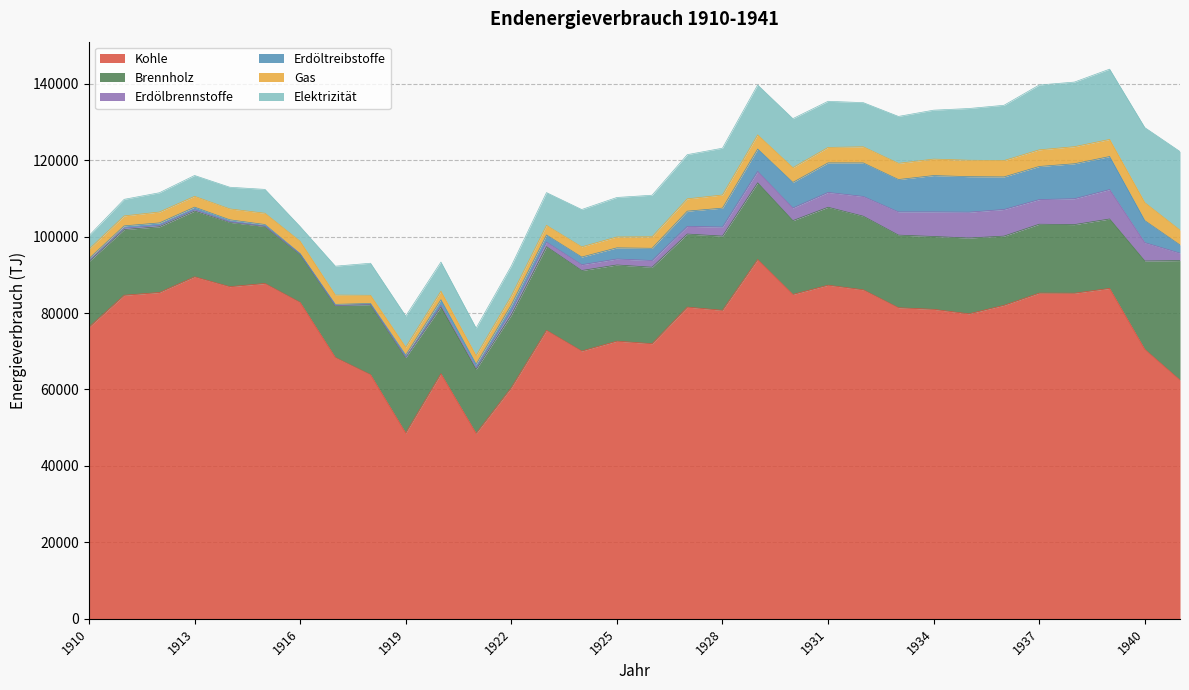

True or false: Gas has a value of 2220 at 1920.

True